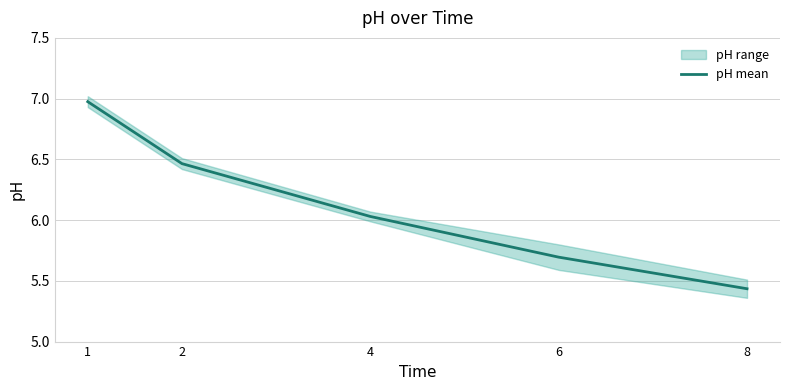

What is the value of the 2nd point from the left?

6.5